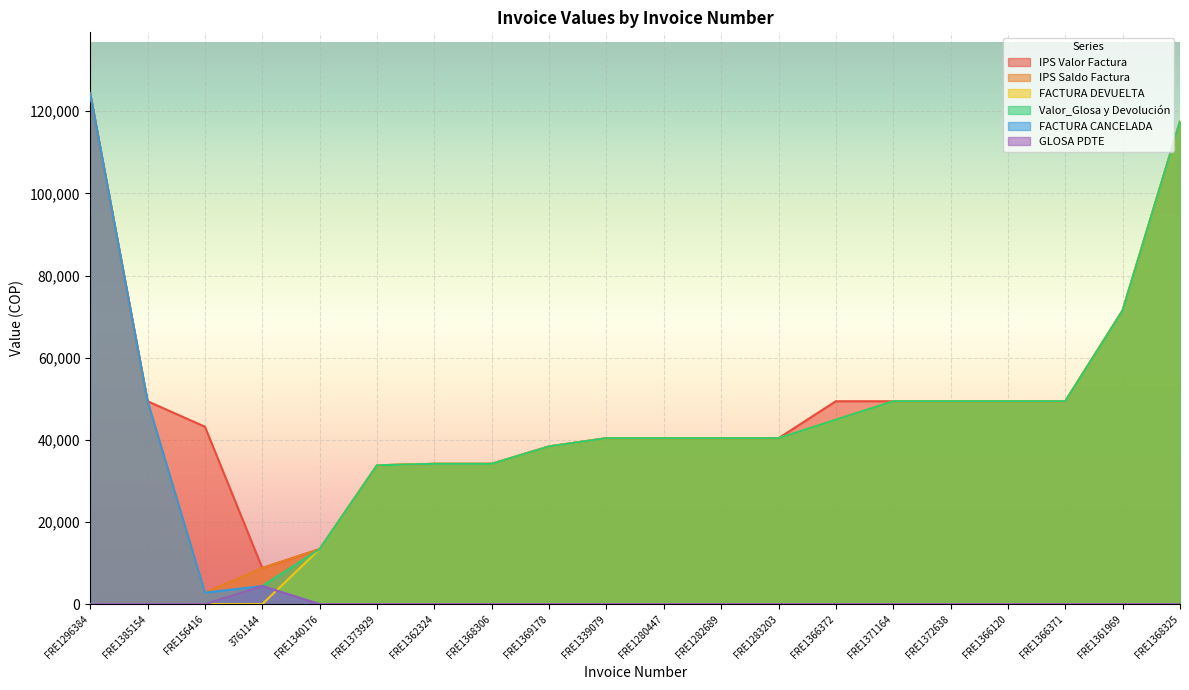

What position from the right is FRE1283203?

8